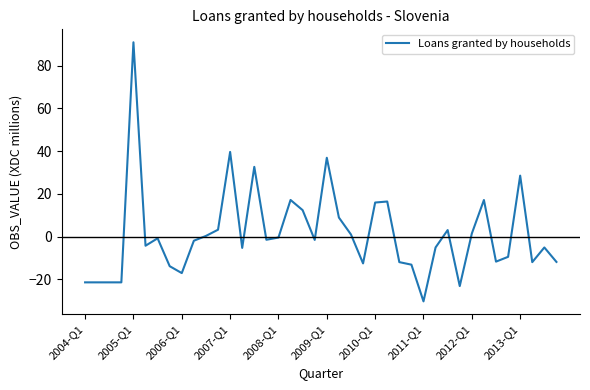

What is the smallest value displayed?

-30.2